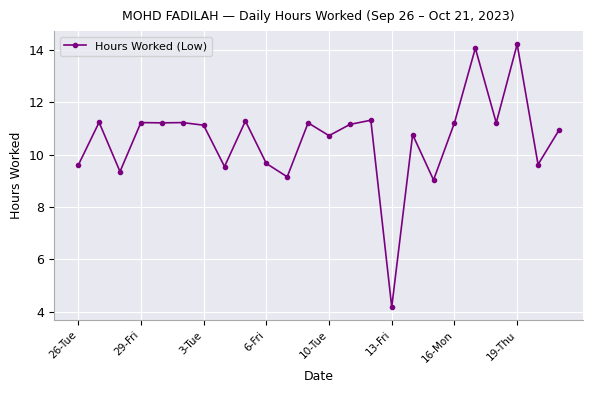

True or false: there are more than 2 points higher than both neighbors.

True